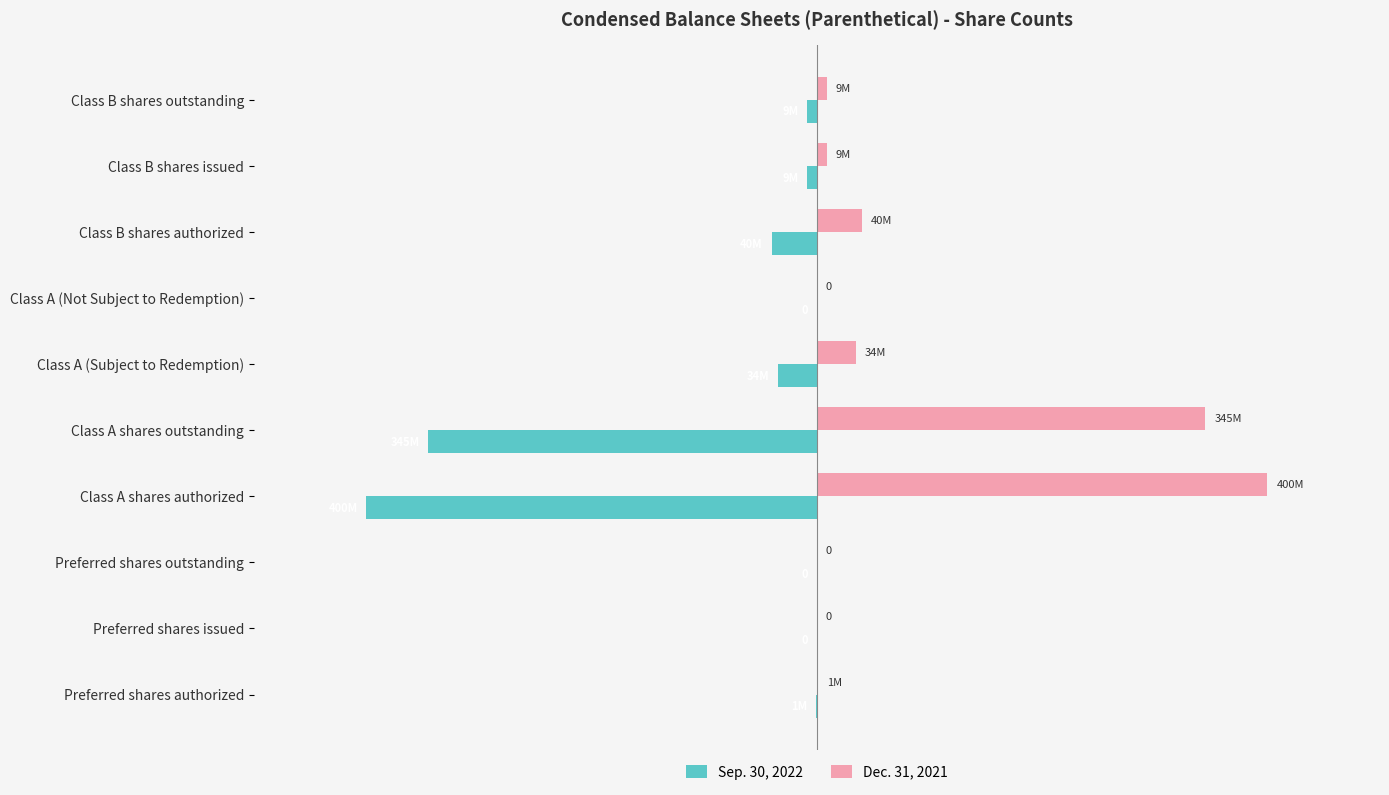

Reading left to right, list all the values displayed in this chart.

Sep. 30, 2022: -1000000	0	0	-400000000	-345000000	-34500000	0	-40000000	-8625000	-8625000
Dec. 31, 2021: 1000000	0	0	400000000	345000000	34500000	0	40000000	8625000	8625000